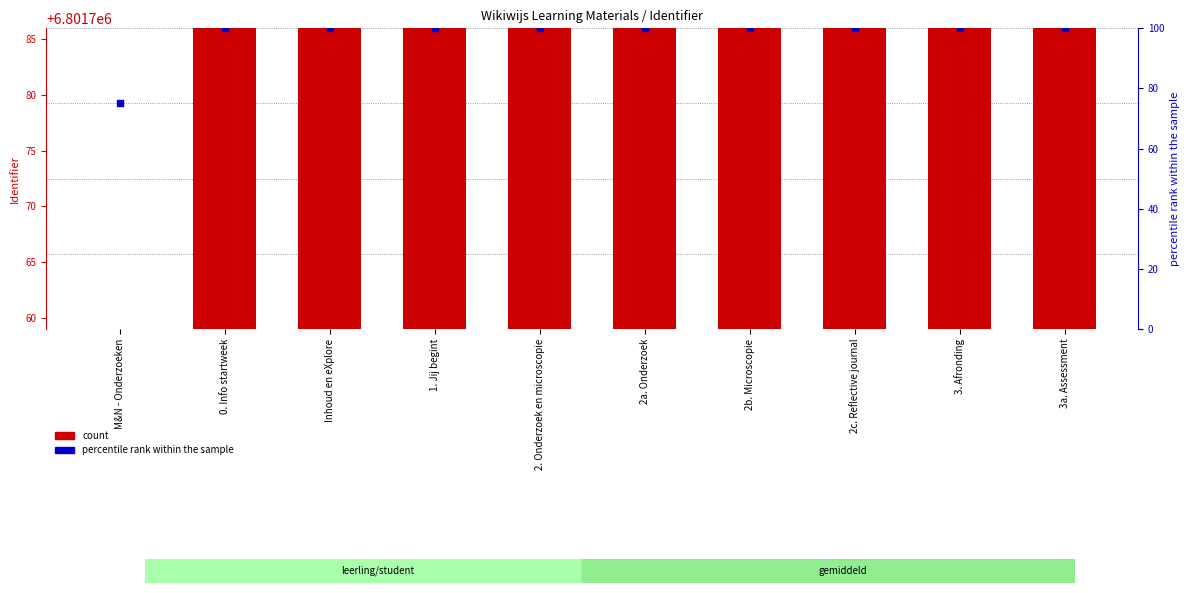

What is the ratio of the value at 2. Onderzoek en microscopie to the value at 2c. Reflective journal?

1.0